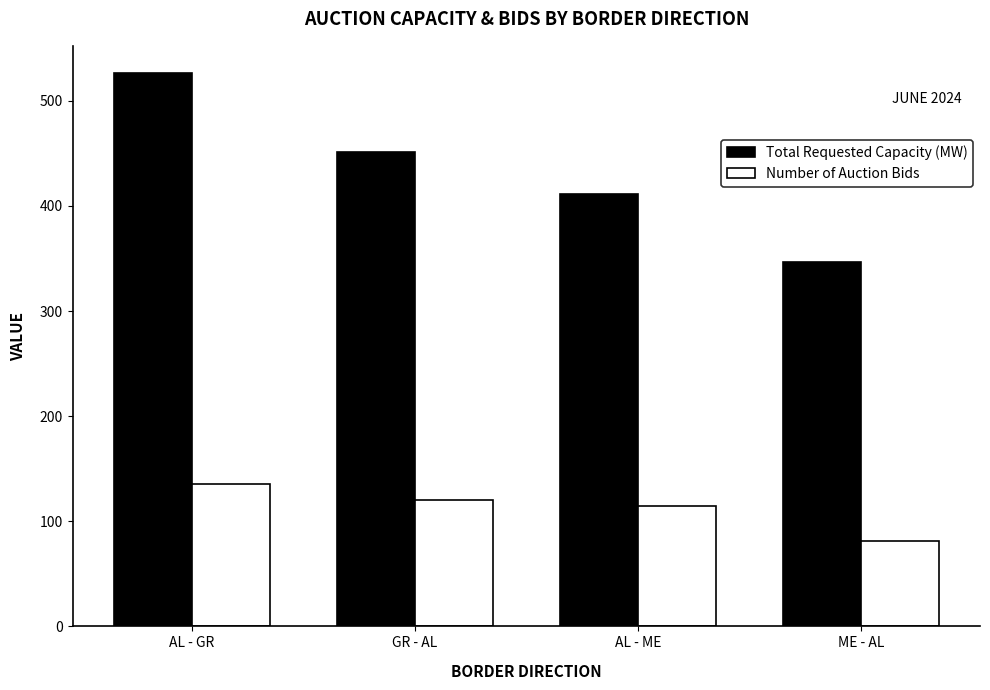

What position from the left is GR - AL?

2